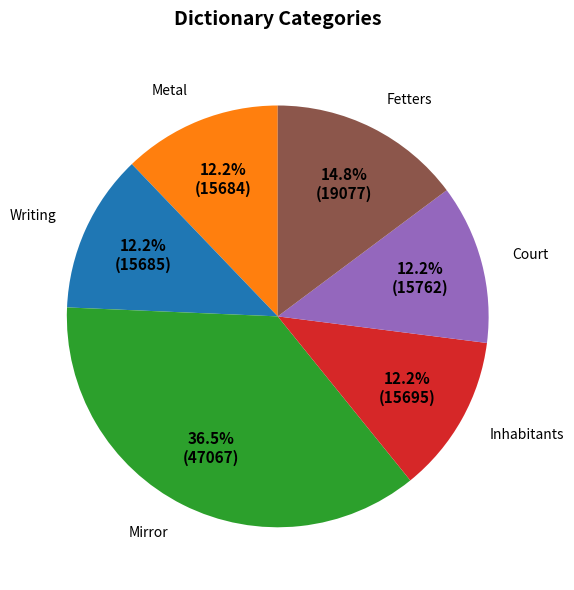

Is there a majority slice in this chart?

No